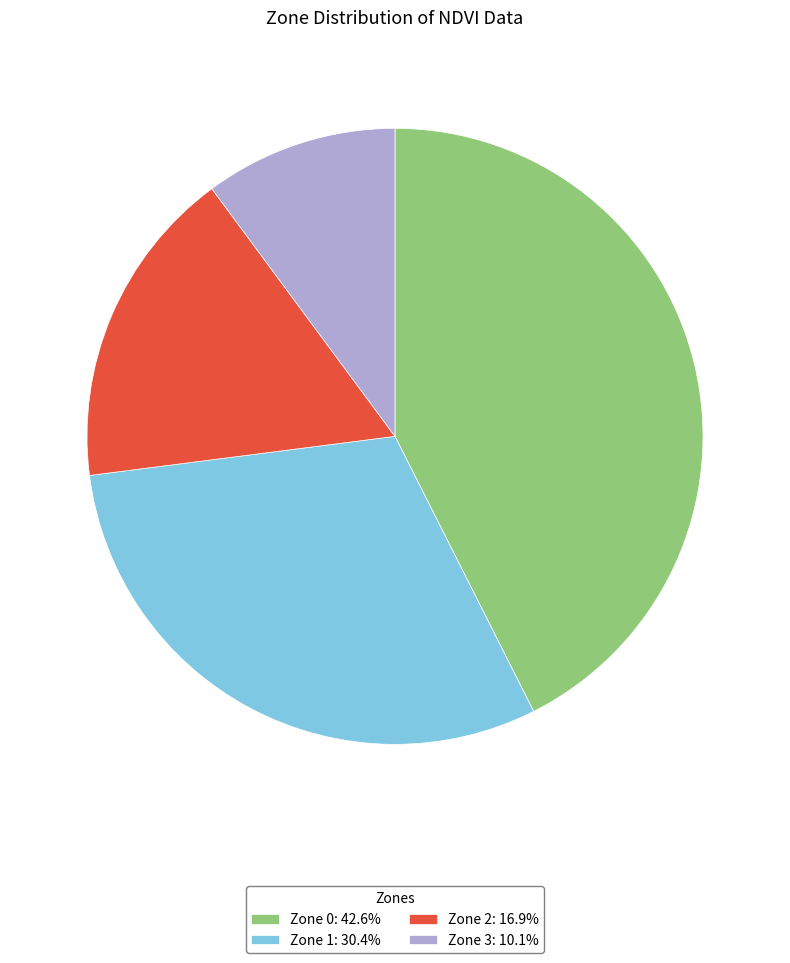

What is the ratio of the value at Zone 0: 42.6% to the value at Zone 2: 16.9%?

2.5